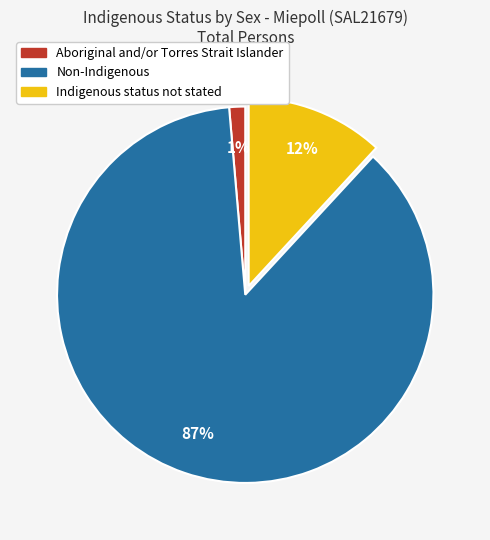

True or false: Non-Indigenous accounts for 87% of the total.

True